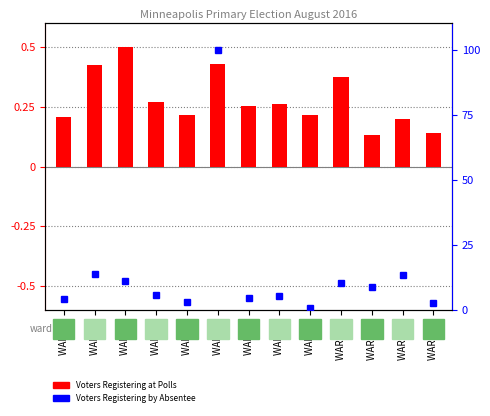

How many categories are shown in the chart?

13